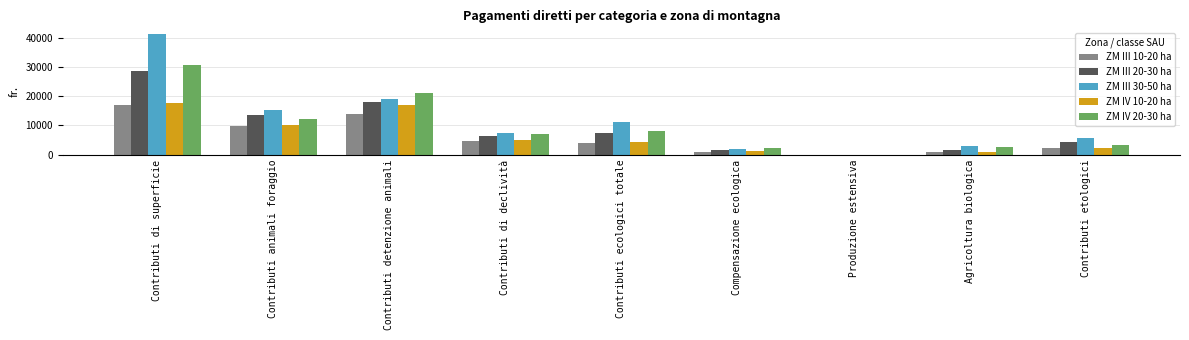

What is the maximum value shown in the chart?

41118